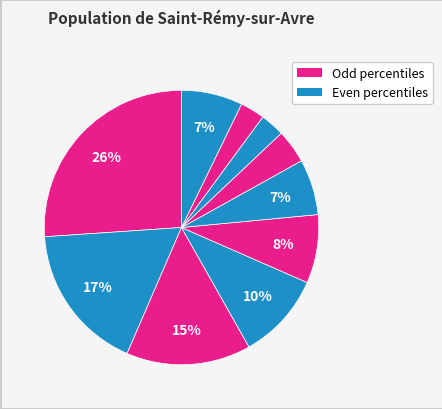

How many segments does this pie chart have?

10